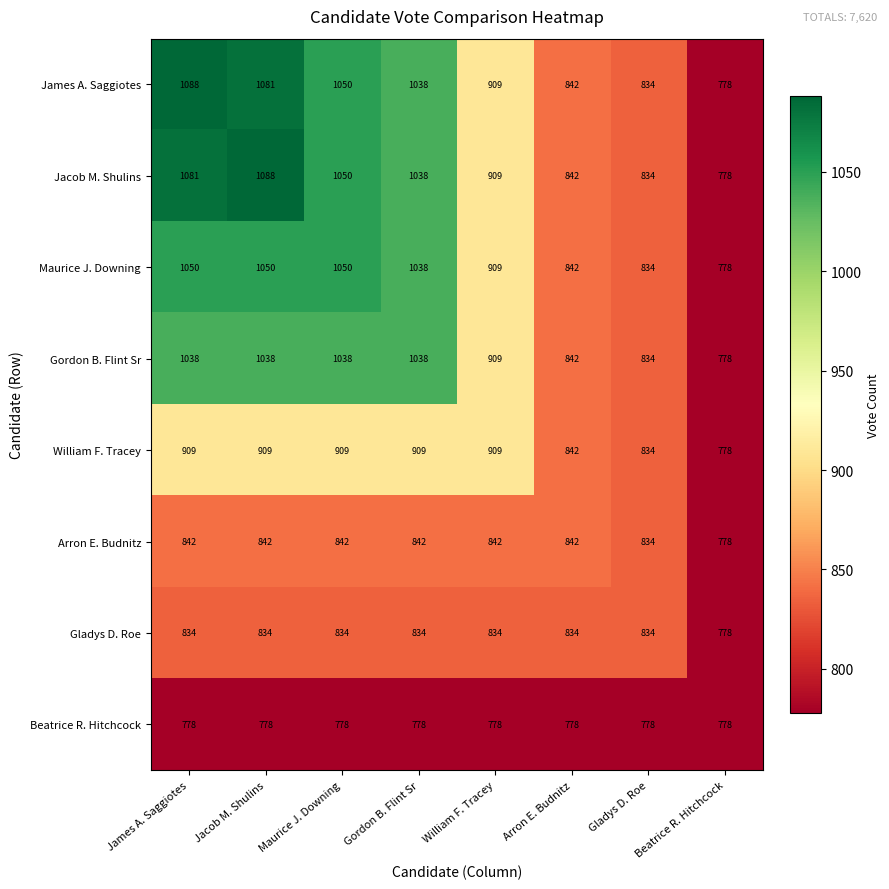

What is the difference between the maximum and minimum values in the Gordon B. Flint Sr series?

260